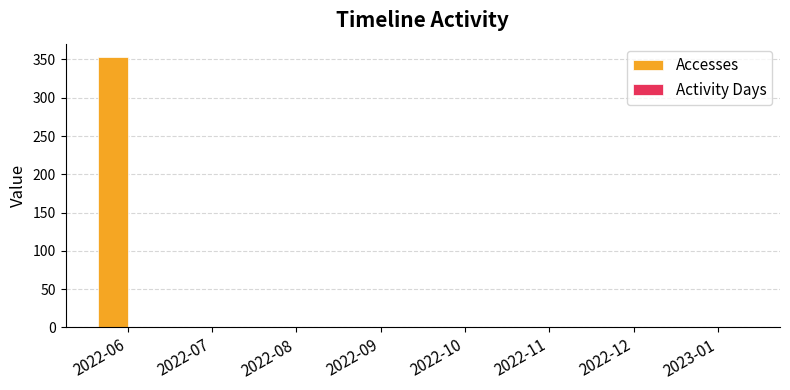

The Accesses series shows 208 at 2022-12. True or false?

False